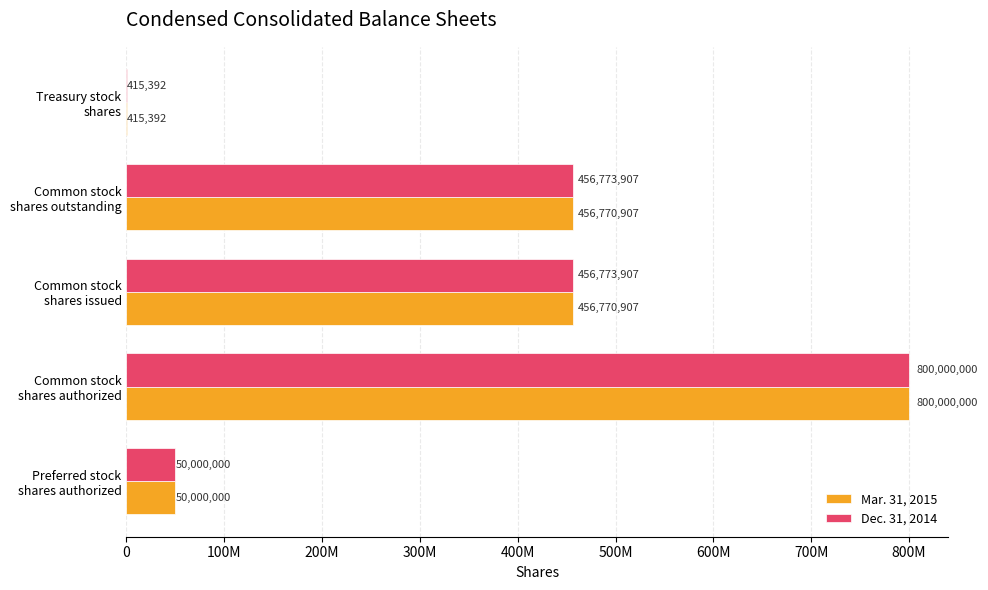

Rank the series by their maximum value, from highest to lowest.

Mar. 31, 2015, Dec. 31, 2014